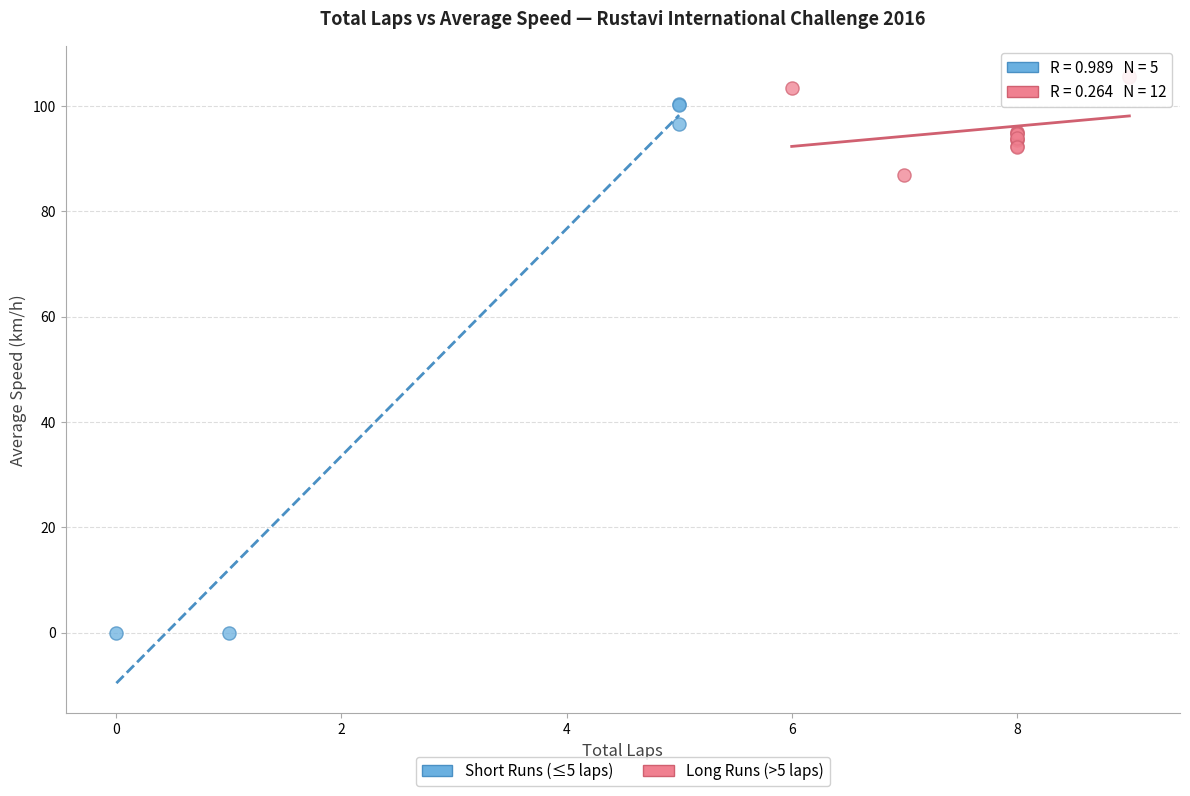

Which series reaches the maximum Y coordinate?

Long Runs (>5 laps)